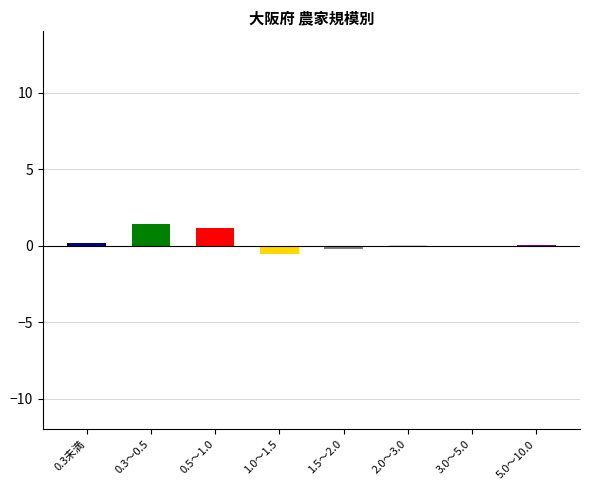

Reading left to right, extract all data points from this chart.

0.2	1.4	1.1	-0.6	-0.2	0.0	0.0	0.0